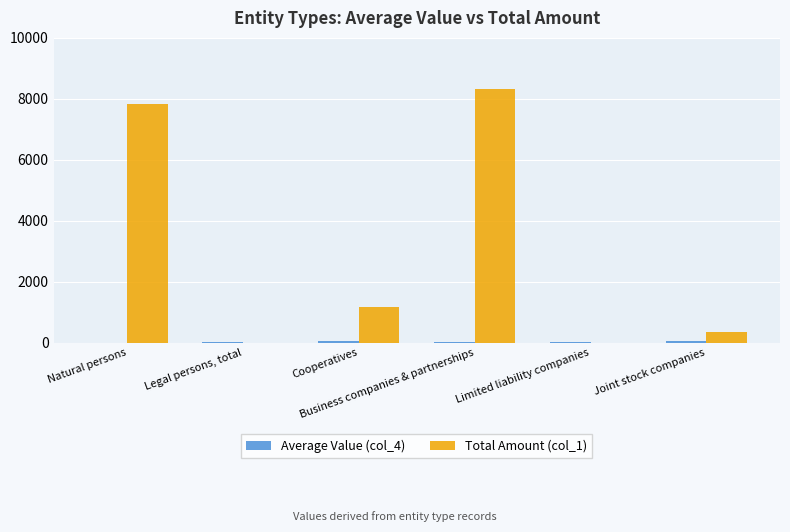

Which series has the largest total across all categories?

Total Amount (col_1)